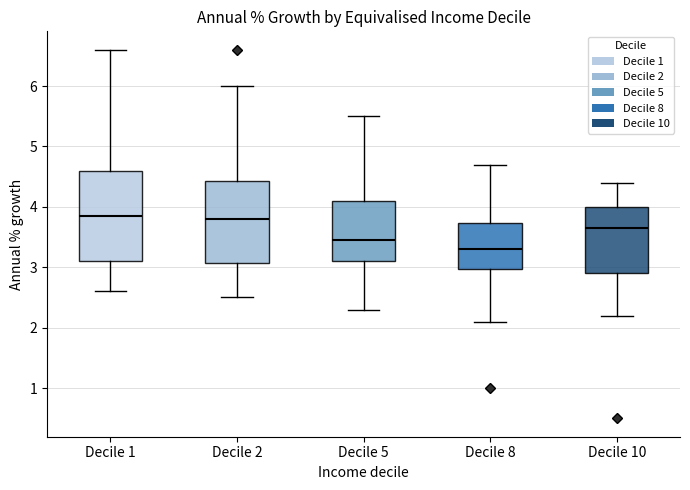

Reading left to right, transcribe this box plot: for each box, give where its median line is, the range the box spans, and where its two whiskers end, as read against the y-axis. The values are not printed on the chart, so give them approximately, as read against the axis.

Decile 1: median 3.9, box 3.1 to 4.6, whiskers 2.6 to 6.6
Decile 2: median 3.8, box 3.1 to 4.4, whiskers 2.5 to 6.0
Decile 5: median 3.5, box 3.1 to 4.1, whiskers 2.3 to 5.5
Decile 8: median 3.3, box 3.0 to 3.7, whiskers 2.1 to 4.7
Decile 10: median 3.7, box 2.9 to 4.0, whiskers 2.2 to 4.4